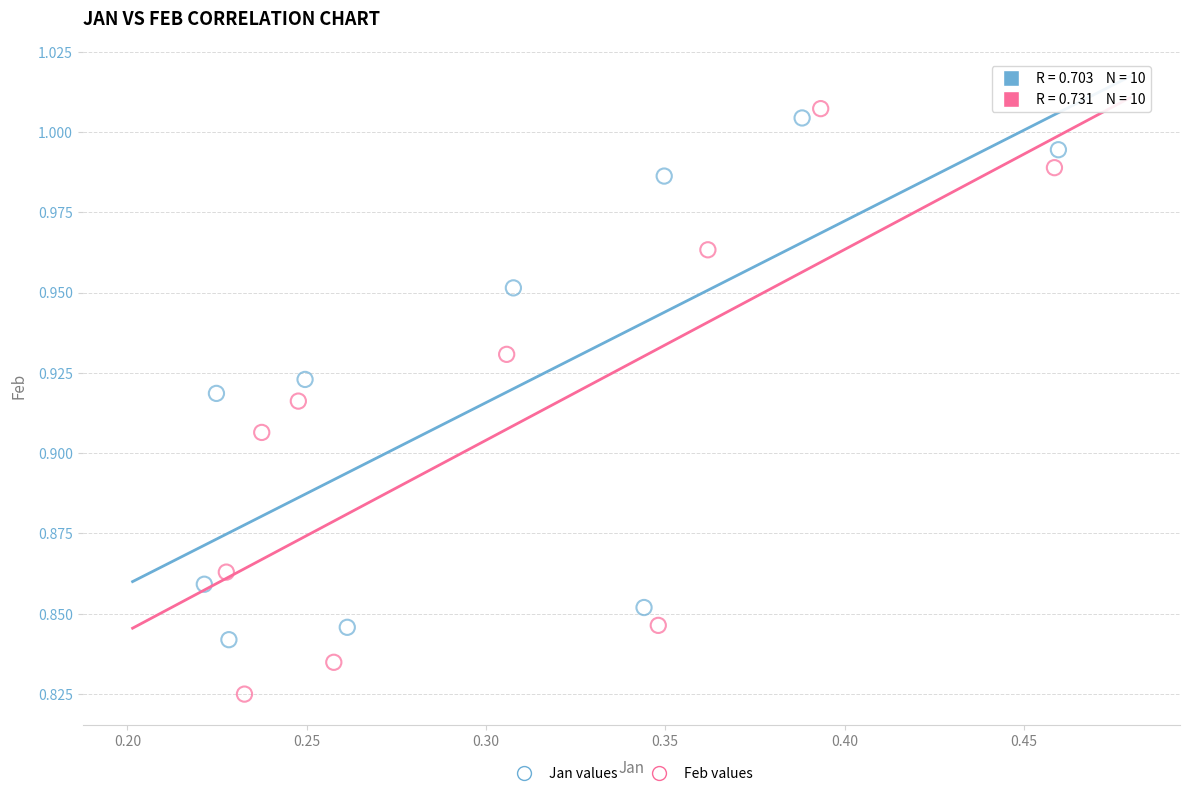

Which series has the widest spread of Y values?

Feb values